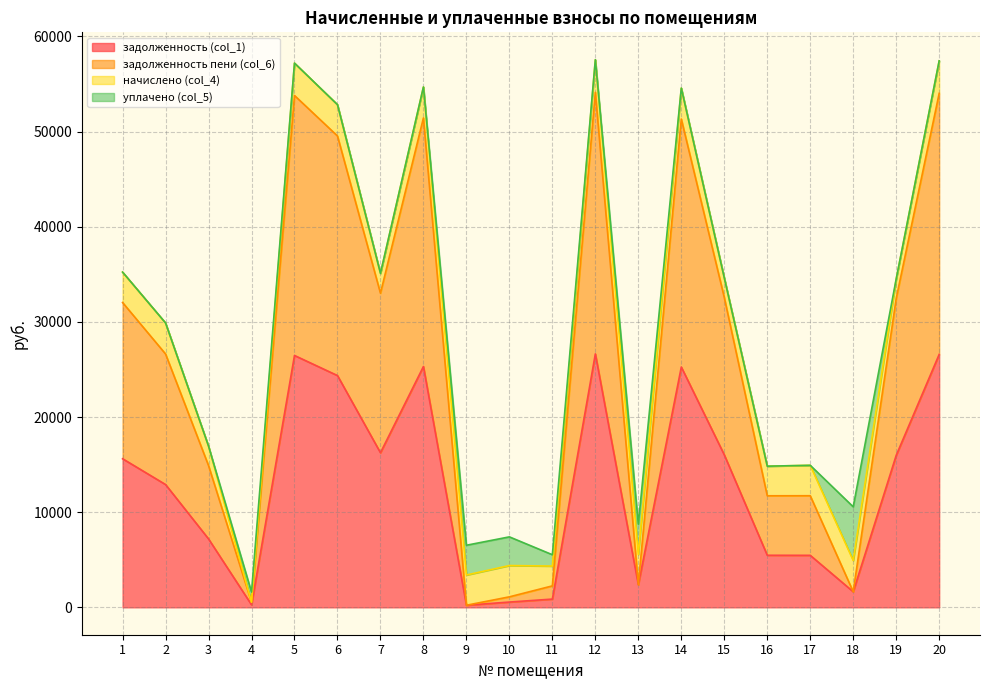

What is the total value across all series at 1?

35230.0